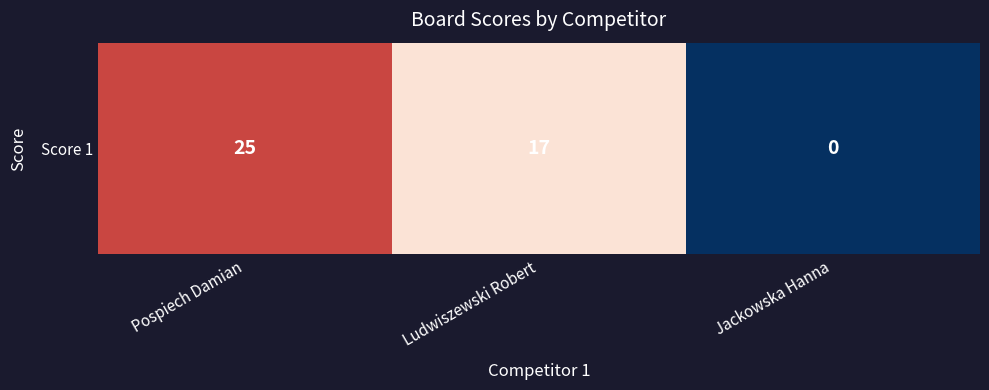

How many values are between 0 and 25?

3